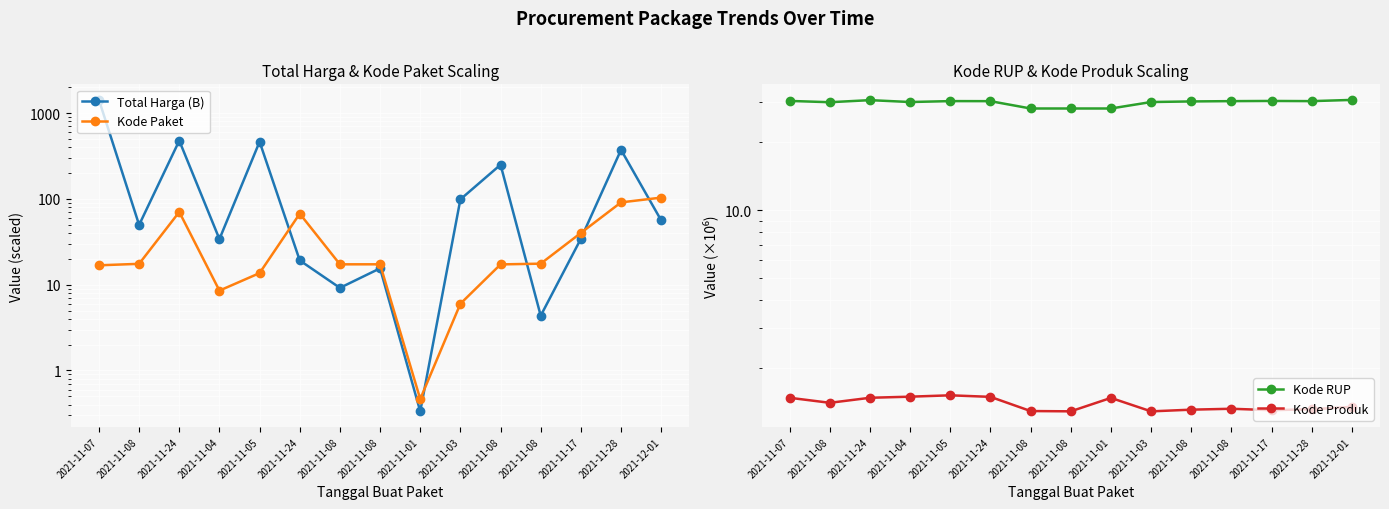

Where is the first local maximum for Kode Produk?

2021-11-05